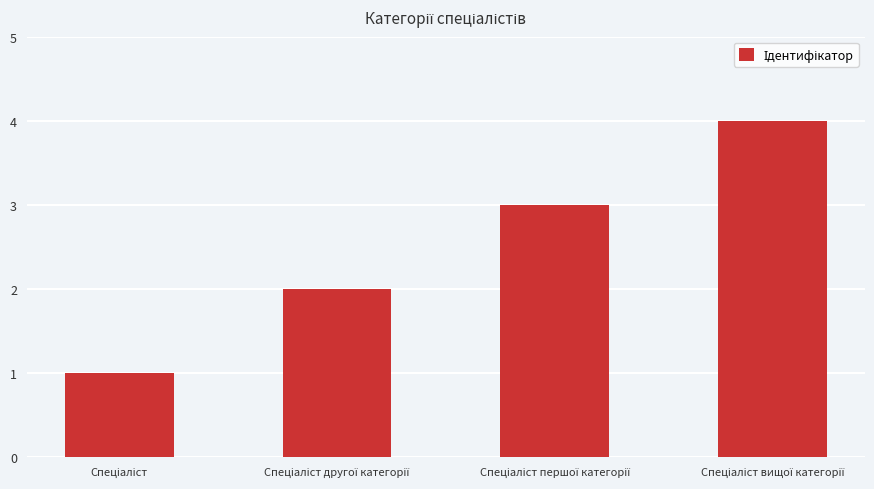

Count the number of categories in the chart.

4